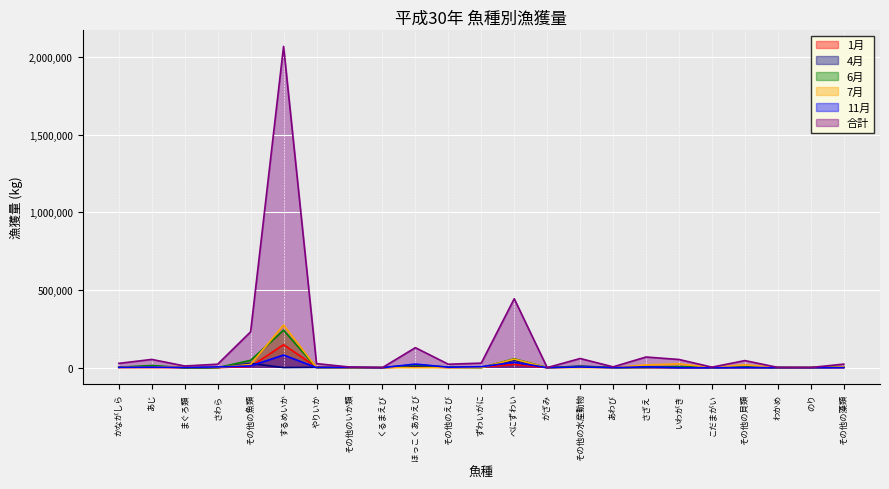

In 1月, how many points are higher than both neighbors (excluding endpoints)?

7